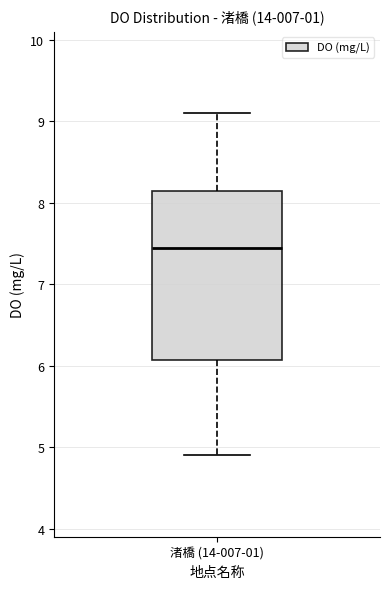

Where does the median line of the box for 渚橋 (14-007-01) sit on the y-axis? The values are not printed on the chart, so give them approximately, as read against the axis.

7.5